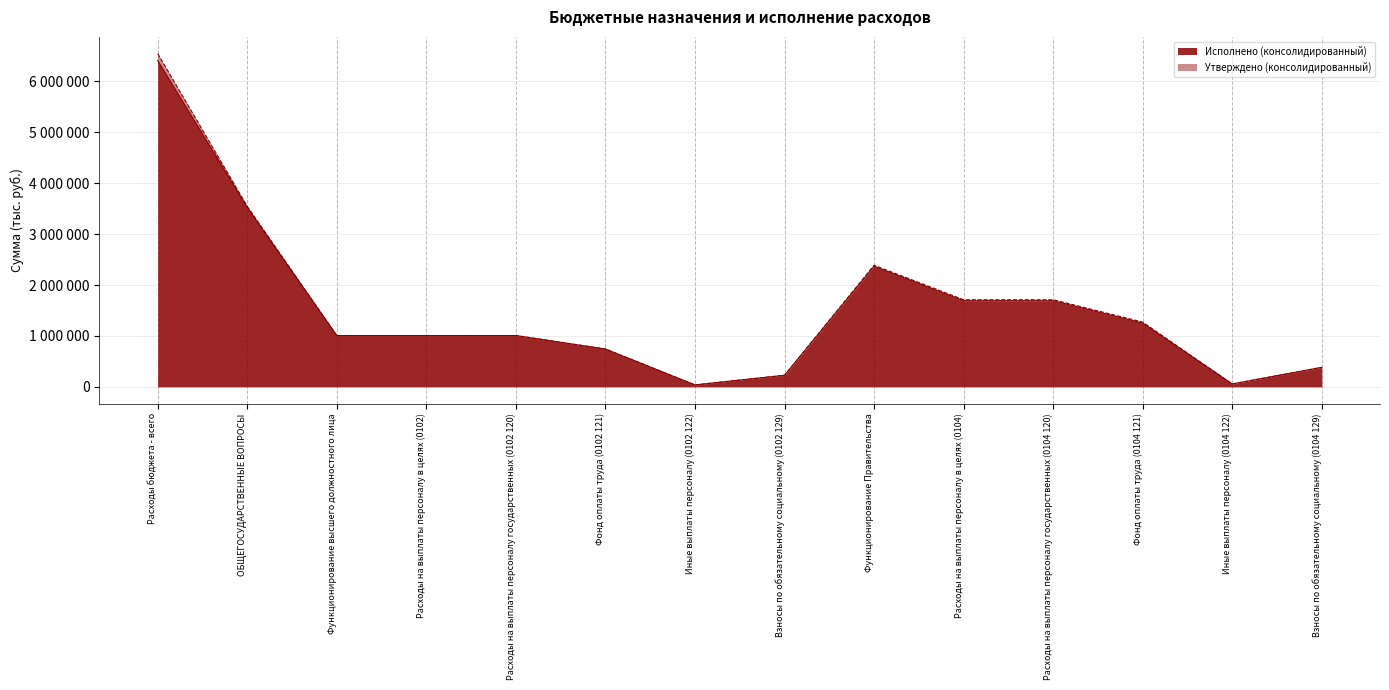

What is the minimum value for Утверждено (консолидированный)?

37847.0